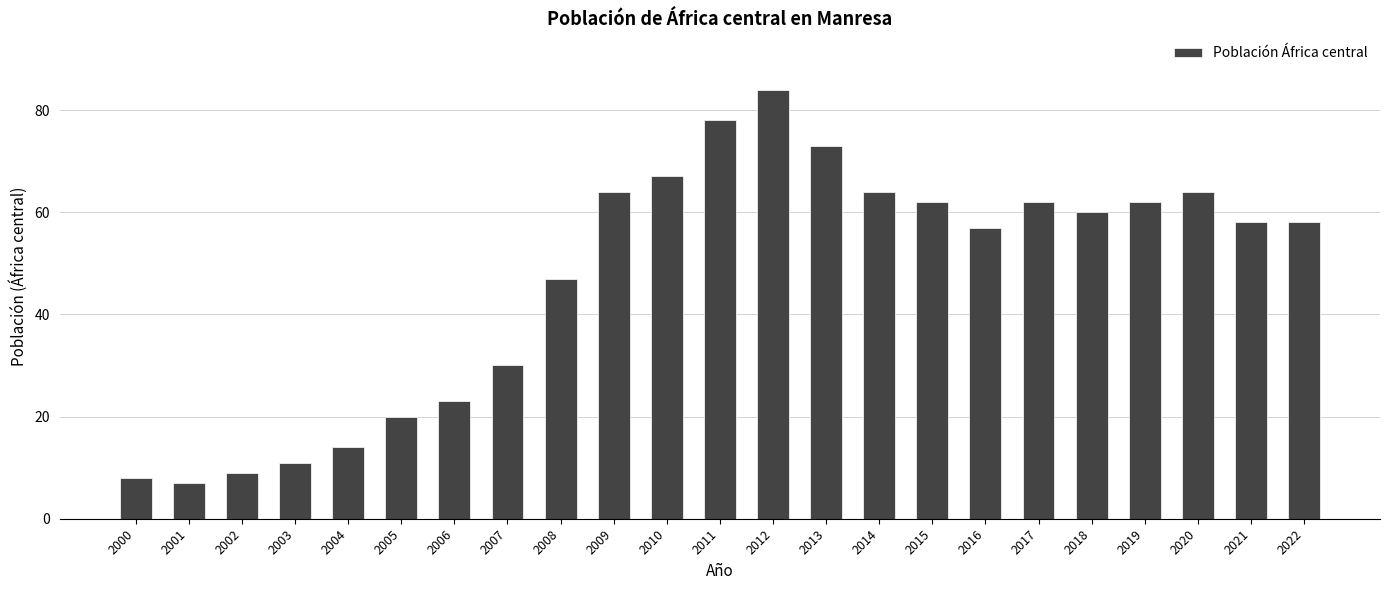

Which category has the highest value across all series?

2012